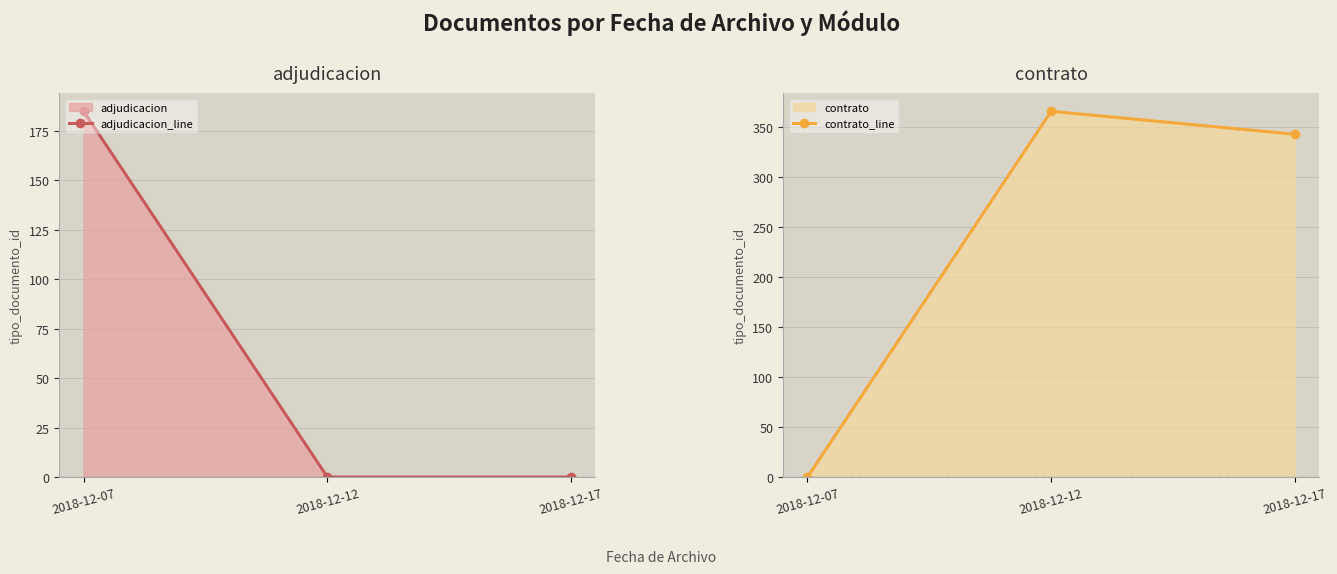

Does the chart display data point markers on the line(s)?

Yes